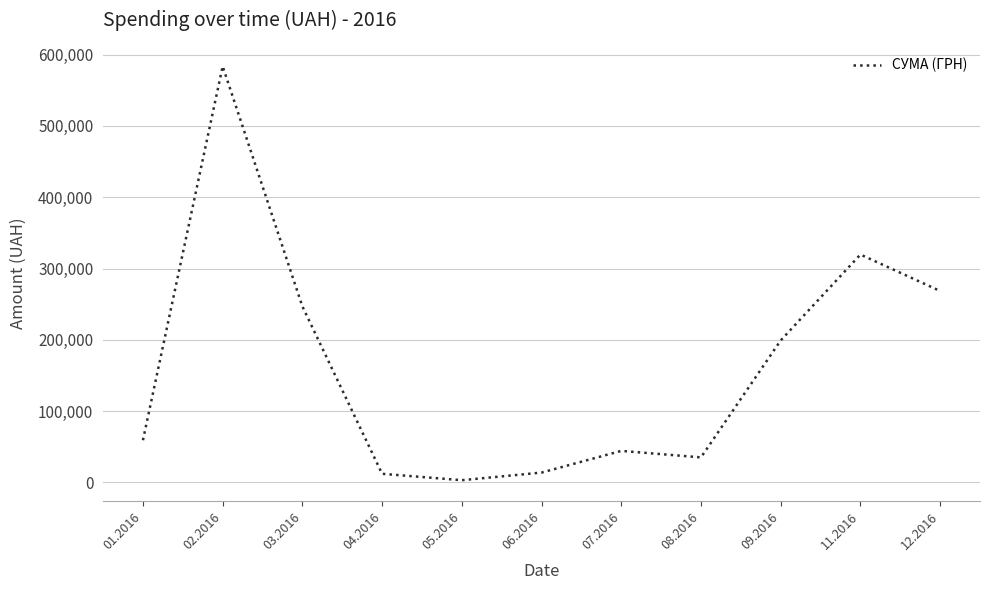

Is it true that the value at 02.2016 is 583556.1?

True